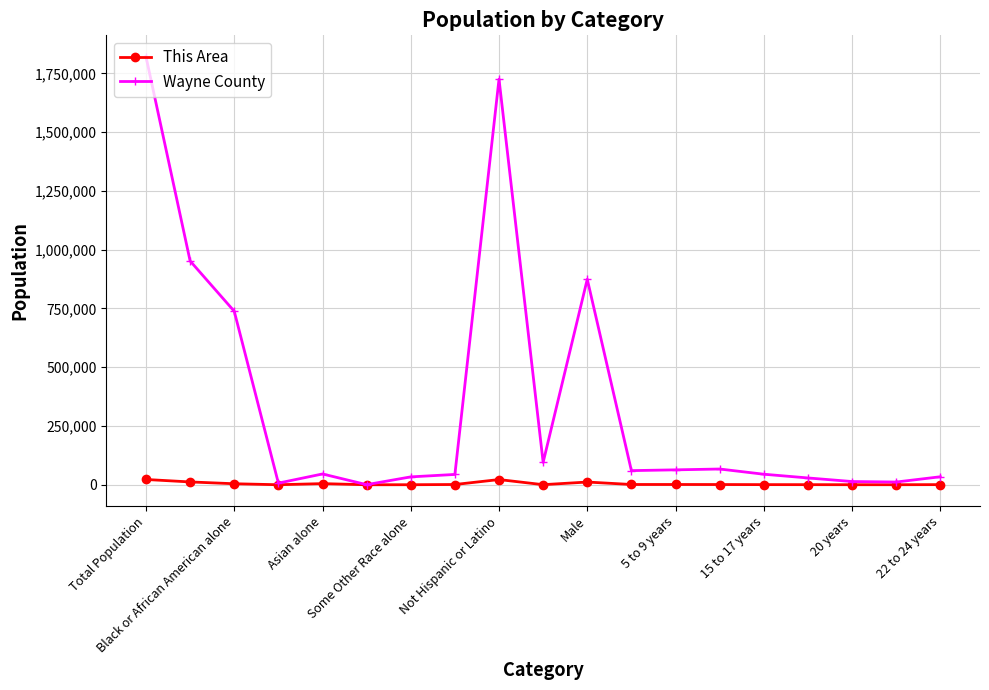

Count the number of categories in the chart.

19